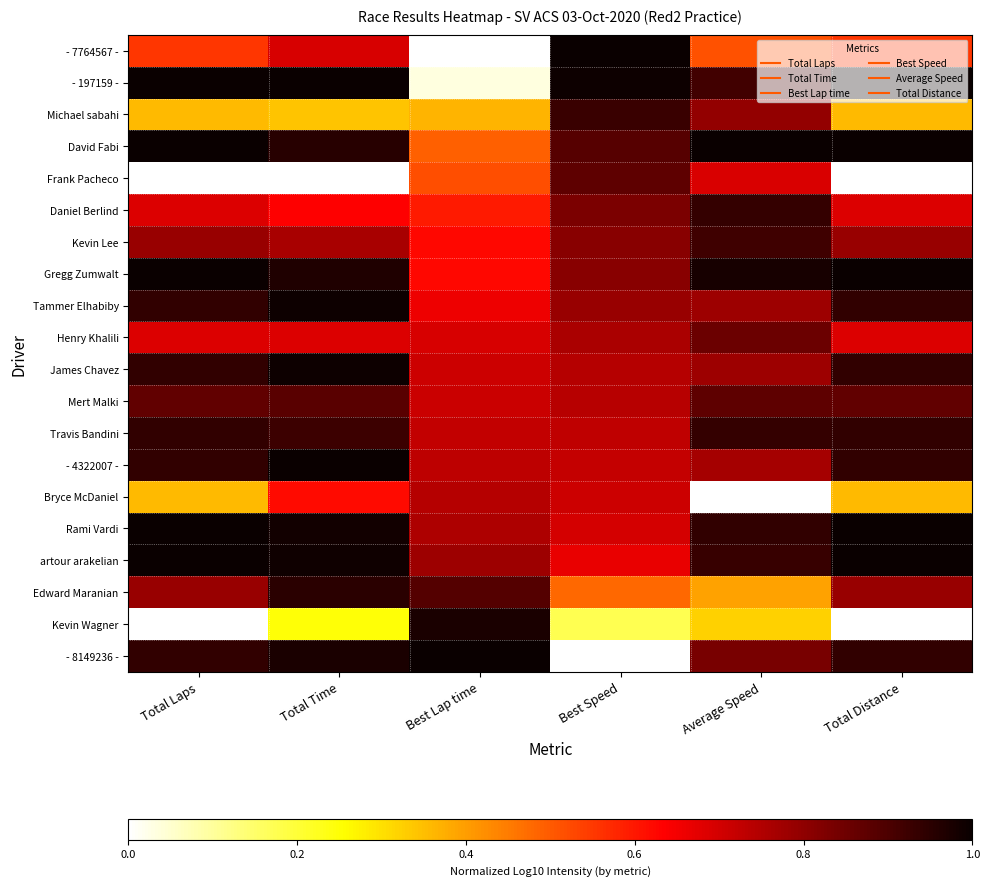

Reading left to right, what are all the values shown in this chart?

- 7764567 -: Total Laps=0.6	Total Time=0.7	Best Lap time=0.0	Best Speed=1.0	Average Speed=0.5	Total Distance=0.6
- 197159 -: Total Laps=1.0	Total Time=1.0	Best Lap time=0.0	Best Speed=1.0	Average Speed=0.9	Total Distance=1.0
Michael sabahi: Total Laps=0.4	Total Time=0.3	Best Lap time=0.4	Best Speed=0.9	Average Speed=0.8	Total Distance=0.4
David Fabi: Total Laps=1.0	Total Time=1.0	Best Lap time=0.5	Best Speed=0.9	Average Speed=1.0	Total Distance=1.0
Frank Pacheco: Total Laps=0.0	Total Time=0.0	Best Lap time=0.5	Best Speed=0.9	Average Speed=0.7	Total Distance=0.0
Daniel Berlind: Total Laps=0.7	Total Time=0.6	Best Lap time=0.6	Best Speed=0.8	Average Speed=0.9	Total Distance=0.7
Kevin Lee: Total Laps=0.8	Total Time=0.8	Best Lap time=0.6	Best Speed=0.8	Average Speed=0.9	Total Distance=0.8
Gregg Zumwalt: Total Laps=1.0	Total Time=1.0	Best Lap time=0.6	Best Speed=0.8	Average Speed=1.0	Total Distance=1.0
Tammer Elhabiby: Total Laps=0.9	Total Time=1.0	Best Lap time=0.7	Best Speed=0.8	Average Speed=0.8	Total Distance=0.9
Henry Khalili: Total Laps=0.7	Total Time=0.7	Best Lap time=0.7	Best Speed=0.8	Average Speed=0.9	Total Distance=0.7
James Chavez: Total Laps=0.9	Total Time=1.0	Best Lap time=0.7	Best Speed=0.7	Average Speed=0.8	Total Distance=0.9
Mert Malki: Total Laps=0.9	Total Time=0.9	Best Lap time=0.7	Best Speed=0.7	Average Speed=0.9	Total Distance=0.9
Travis Bandini: Total Laps=0.9	Total Time=0.9	Best Lap time=0.7	Best Speed=0.7	Average Speed=0.9	Total Distance=0.9
- 4322007 -: Total Laps=0.9	Total Time=1.0	Best Lap time=0.7	Best Speed=0.7	Average Speed=0.8	Total Distance=0.9
Bryce McDaniel: Total Laps=0.4	Total Time=0.6	Best Lap time=0.7	Best Speed=0.7	Average Speed=0.0	Total Distance=0.4
Rami Vardi: Total Laps=1.0	Total Time=1.0	Best Lap time=0.8	Best Speed=0.7	Average Speed=0.9	Total Distance=1.0
artour arakelian: Total Laps=1.0	Total Time=1.0	Best Lap time=0.8	Best Speed=0.7	Average Speed=0.9	Total Distance=1.0
Edward Maranian: Total Laps=0.8	Total Time=1.0	Best Lap time=0.9	Best Speed=0.5	Average Speed=0.4	Total Distance=0.8
Kevin Wagner: Total Laps=0.0	Total Time=0.2	Best Lap time=1.0	Best Speed=0.2	Average Speed=0.3	Total Distance=0.0
- 8149236 -: Total Laps=0.9	Total Time=1.0	Best Lap time=1.0	Best Speed=0.0	Average Speed=0.8	Total Distance=0.9